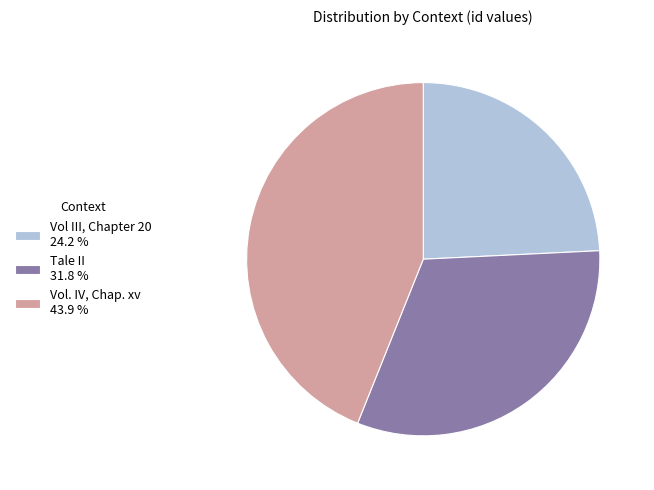

How many segments does this pie chart have?

3